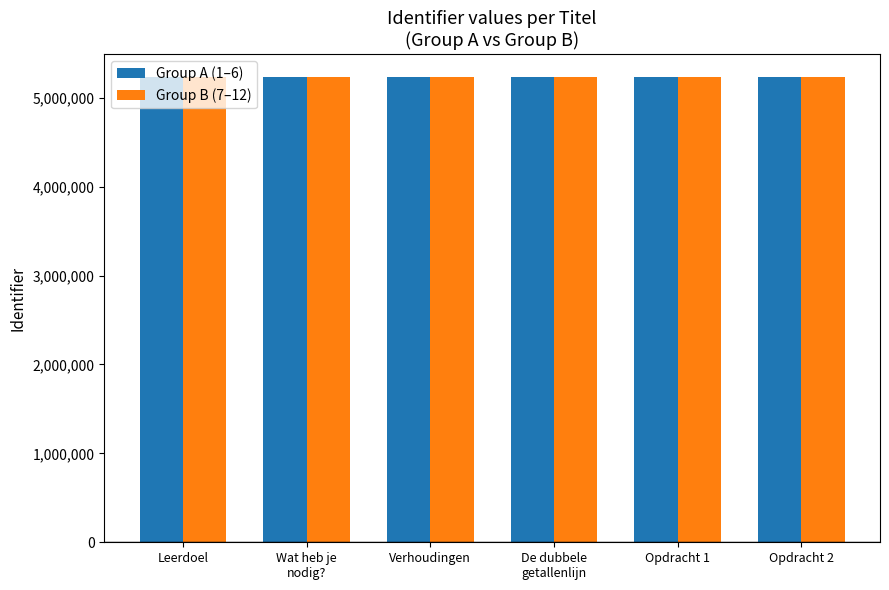

What is the total value across all series at Verhoudingen?

10462833